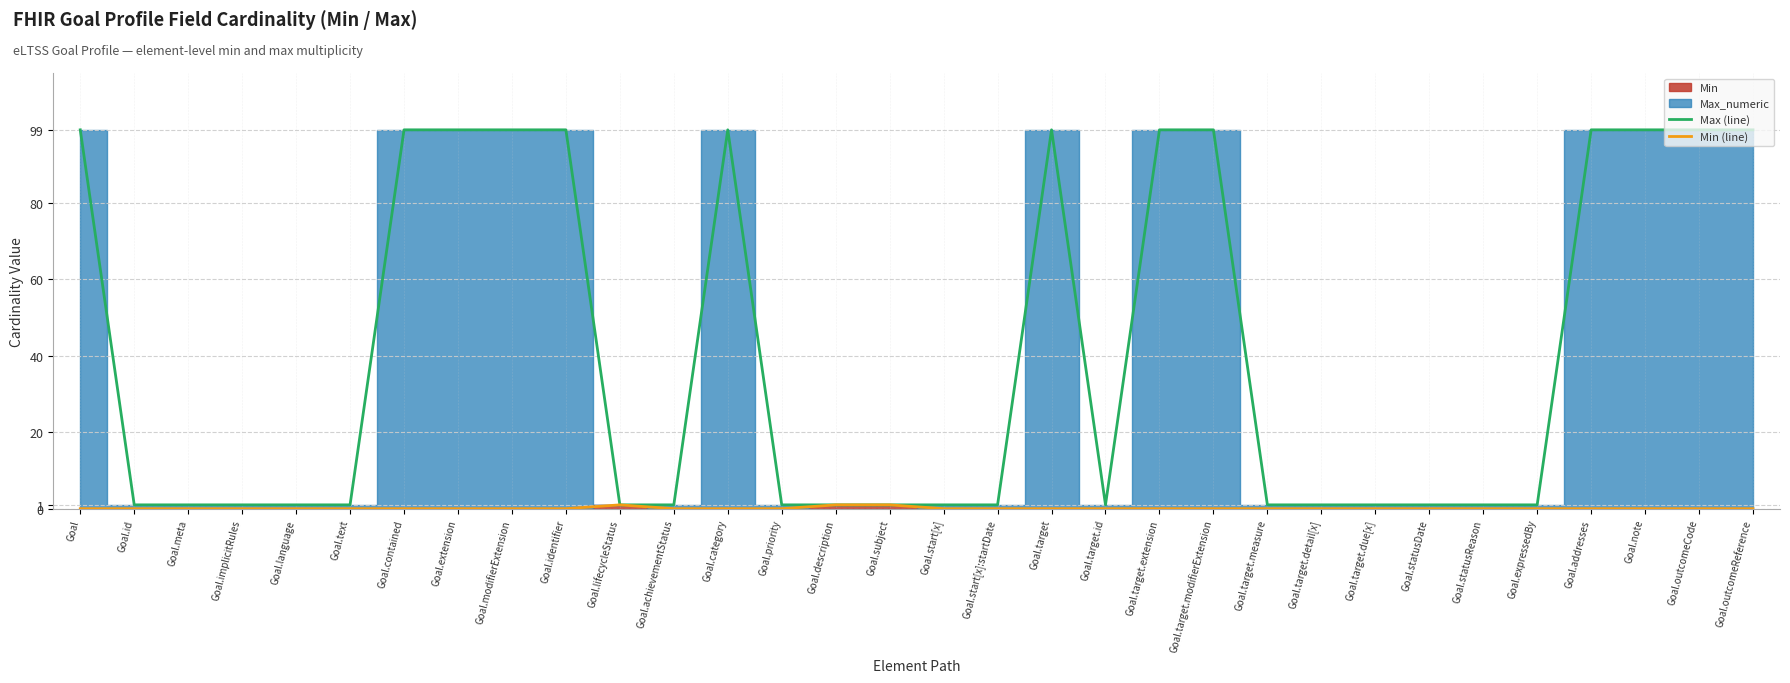

Which series has the largest total across all categories?

Max (line)